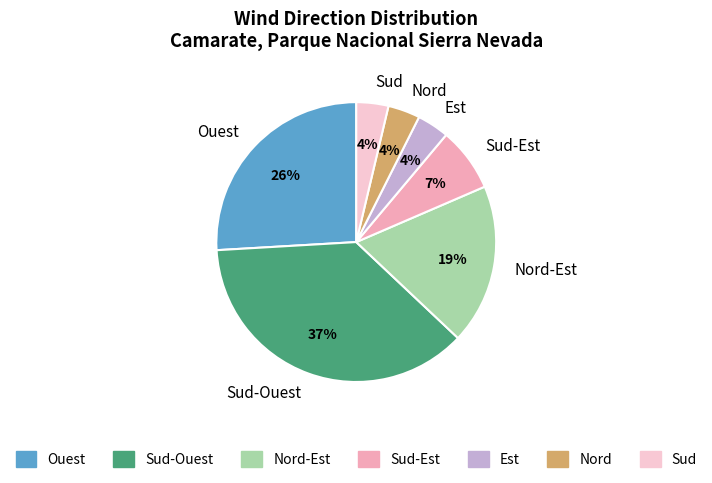

To the nearest percent, what portion does Sud-Est represent?

7%